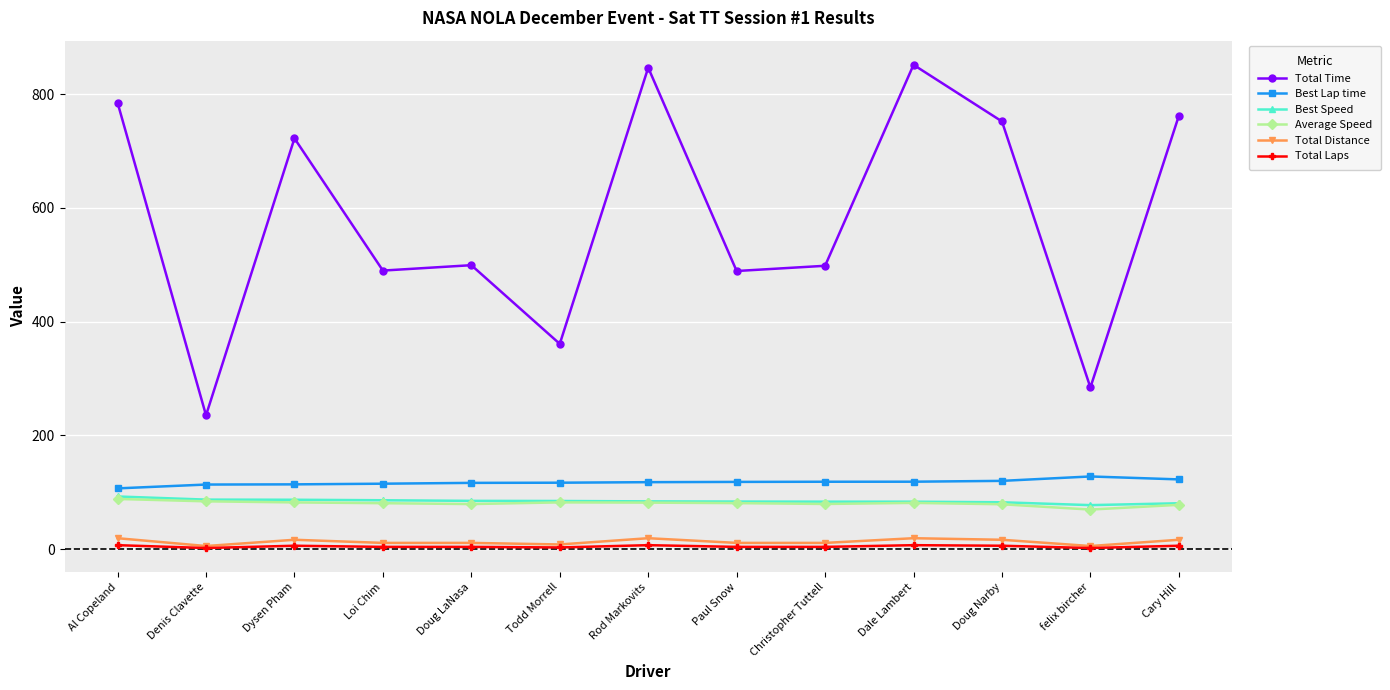

Which series has the largest range (max minus min)?

Total Time